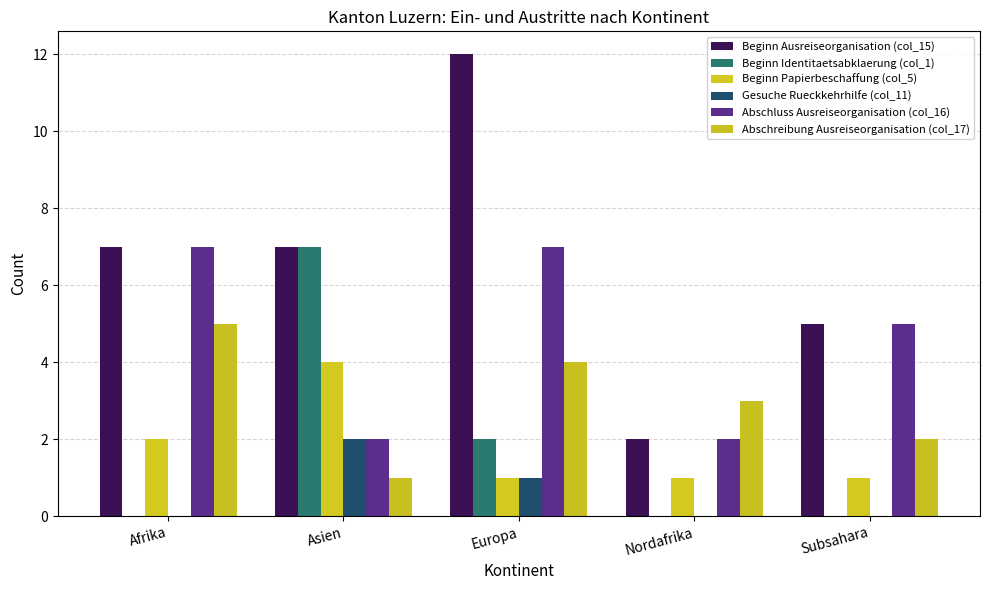

Which series has the largest total across all categories?

Beginn Ausreiseorganisation (col_15)